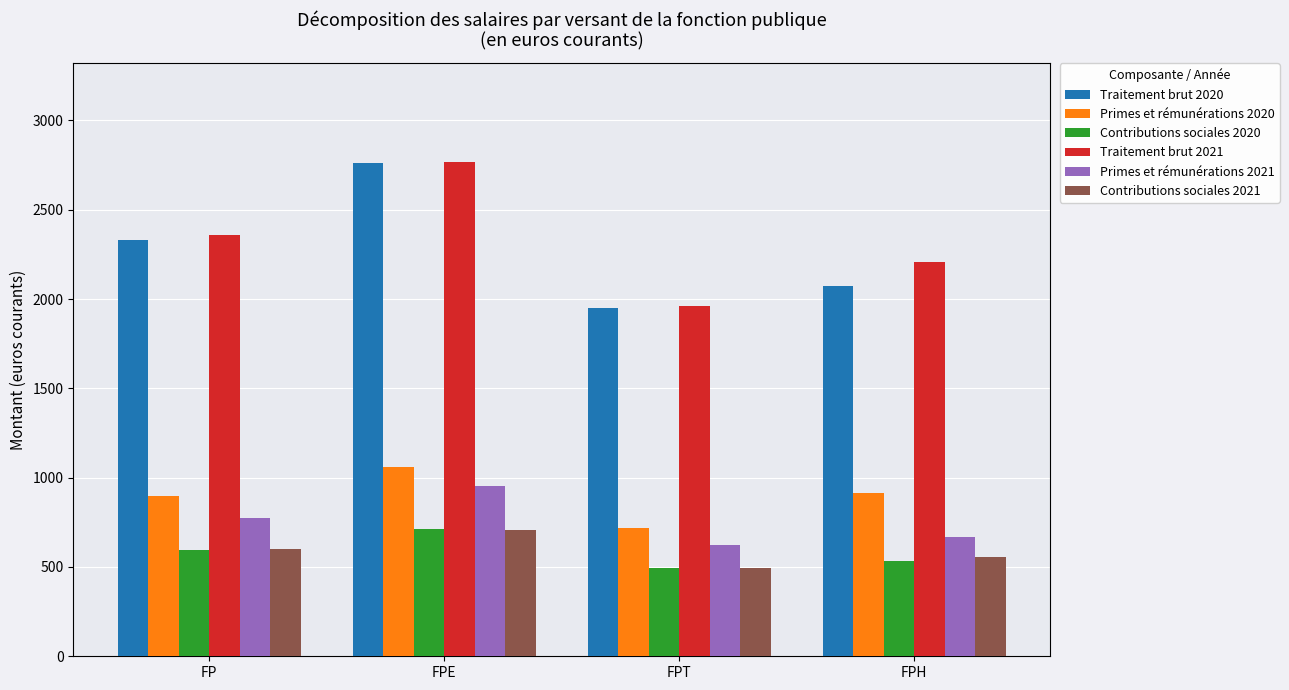

What are all the series names shown in the legend?

Traitement brut 2020, Primes et rémunérations 2020, Contributions sociales 2020, Traitement brut 2021, Primes et rémunérations 2021, Contributions sociales 2021